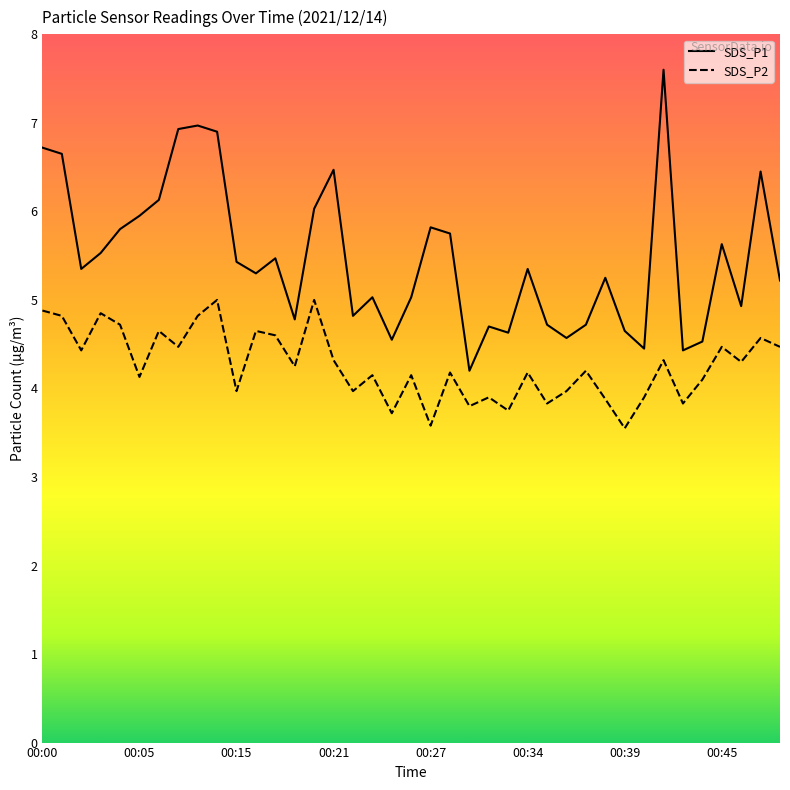

Which series has the largest total across all categories?

SDS_P1